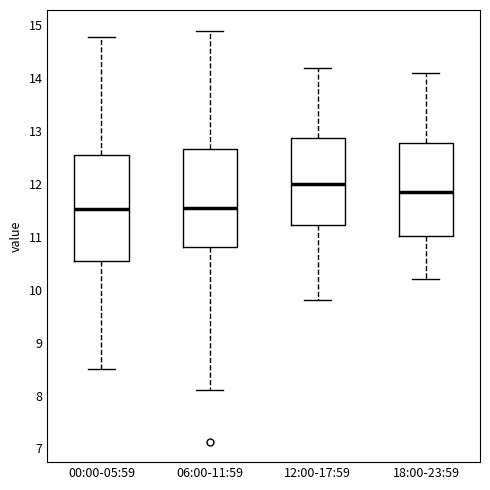

Where is the upper edge of the box for 18:00-23:59 on the y-axis? The values are not printed on the chart, so give them approximately, as read against the axis.

12.8